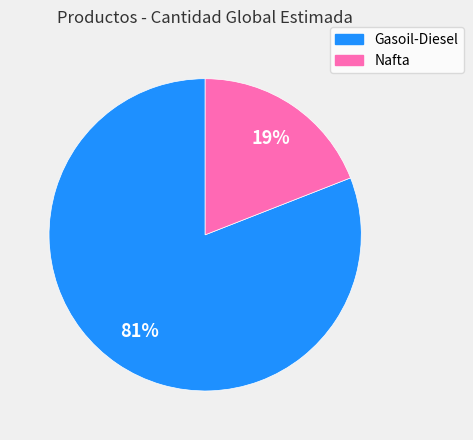

To the nearest percent, what is the difference between the Gasoil-Diesel and Nafta slice percentages?

62%